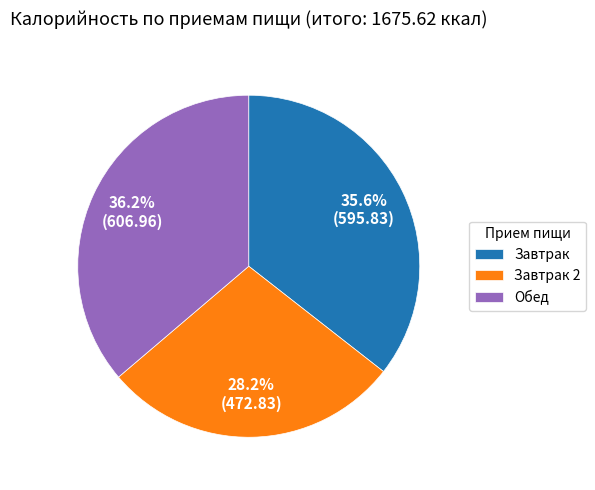

To the nearest percent, what portion does Завтрак 2 represent?

28%